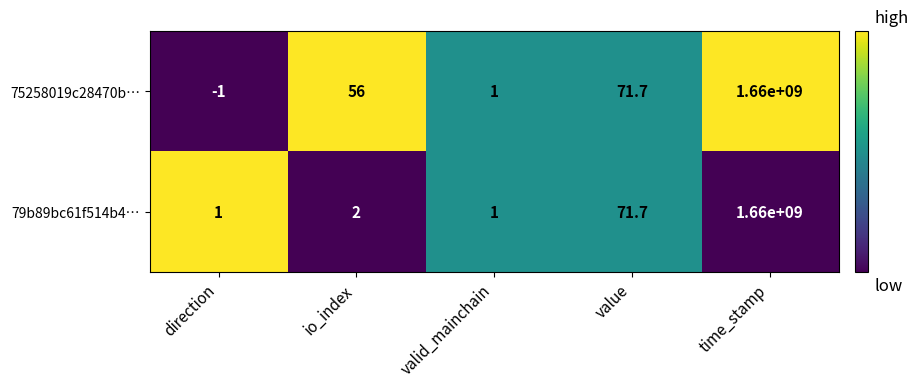

At which category is the sum across all series the highest?

time_stamp